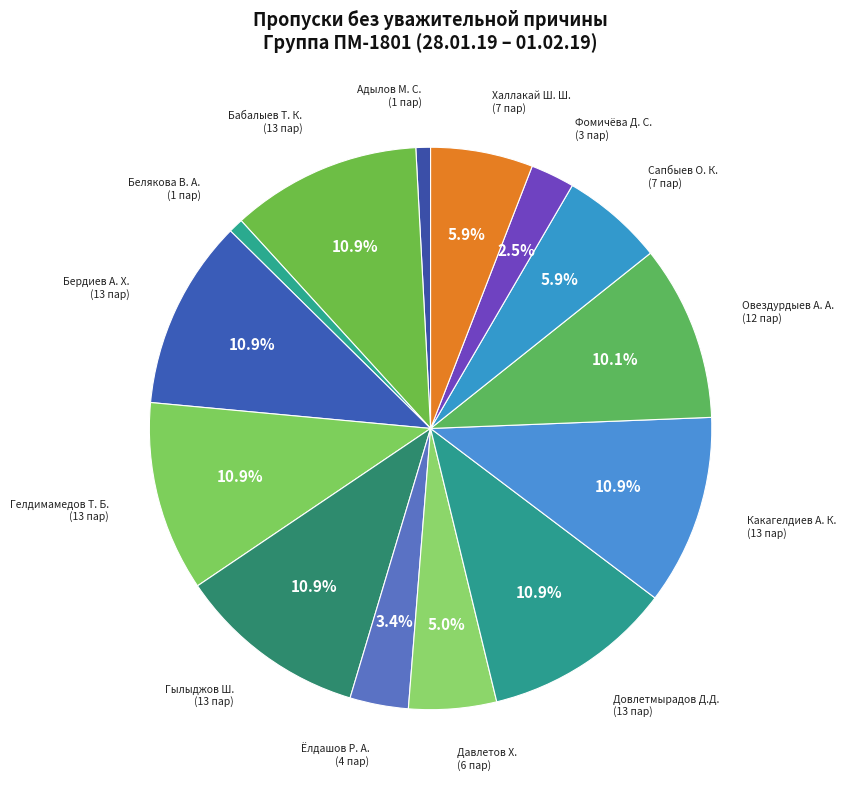

How many slices are in this pie chart?

14